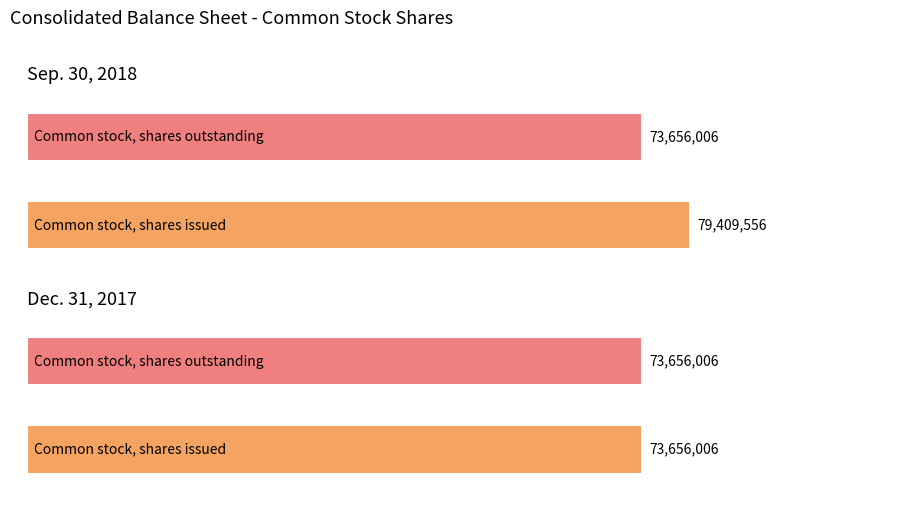

Is it true that Dec. 31, 2017 equals 46265078 at Common stock, shares issued?

False